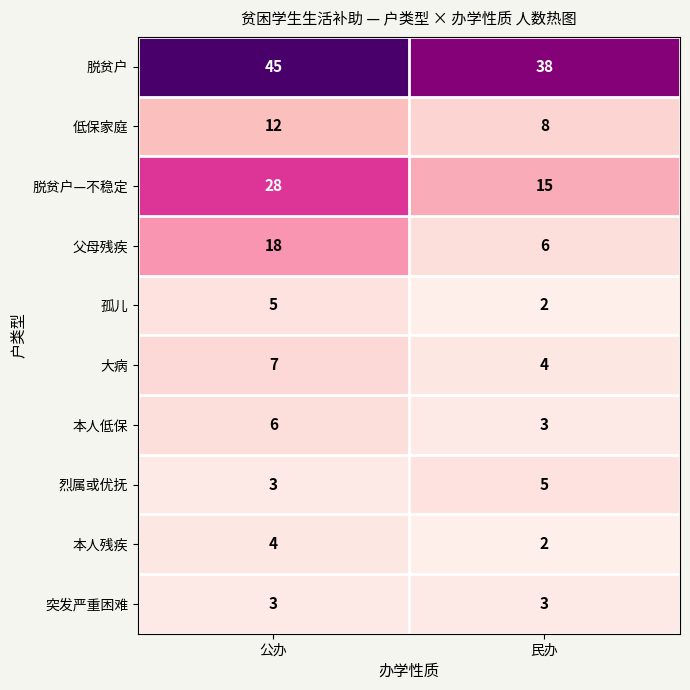

Rank the categories by 脱贫户—不稳定 value from lowest to highest.

民办, 公办